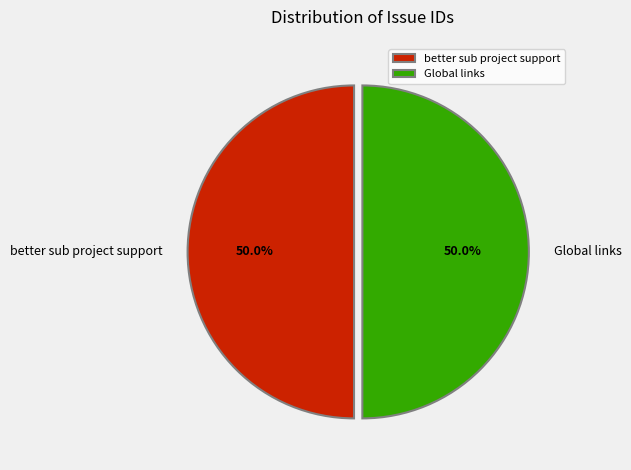

Approximately how many times larger is the value at Global links compared to better sub project support?

1.0